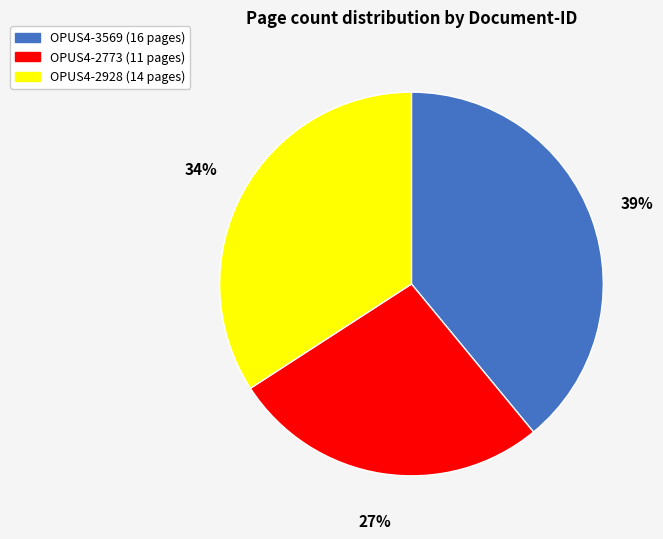

Is there a majority slice in this chart?

No